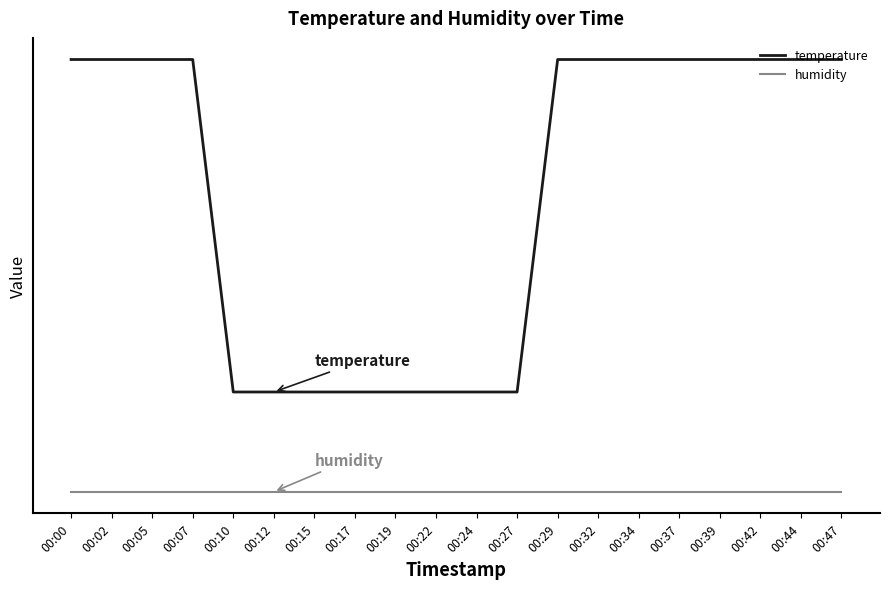

True or false: humidity and temperature intersect in this chart.

False